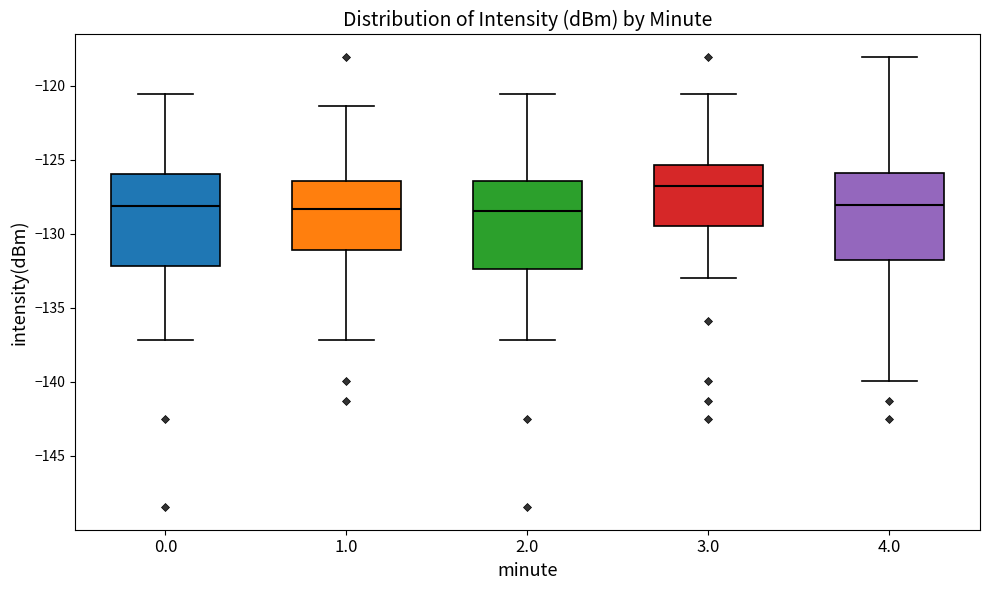

Reading left to right, read every box against the y-axis: the position of its median line, the range the box covers, and the ends of its whiskers. The values are not printed on the chart, so give them approximately, as read against the axis.

0.0: median -128.0, box -132.0 to -126.0, whiskers -137.0 to -120.5
1.0: median -128.5, box -131.0 to -126.5, whiskers -137.0 to -121.5
2.0: median -128.5, box -132.5 to -126.5, whiskers -137.0 to -120.5
3.0: median -126.5, box -129.5 to -125.5, whiskers -133.0 to -120.5
4.0: median -128.0, box -132.0 to -126.0, whiskers -140.0 to -118.0